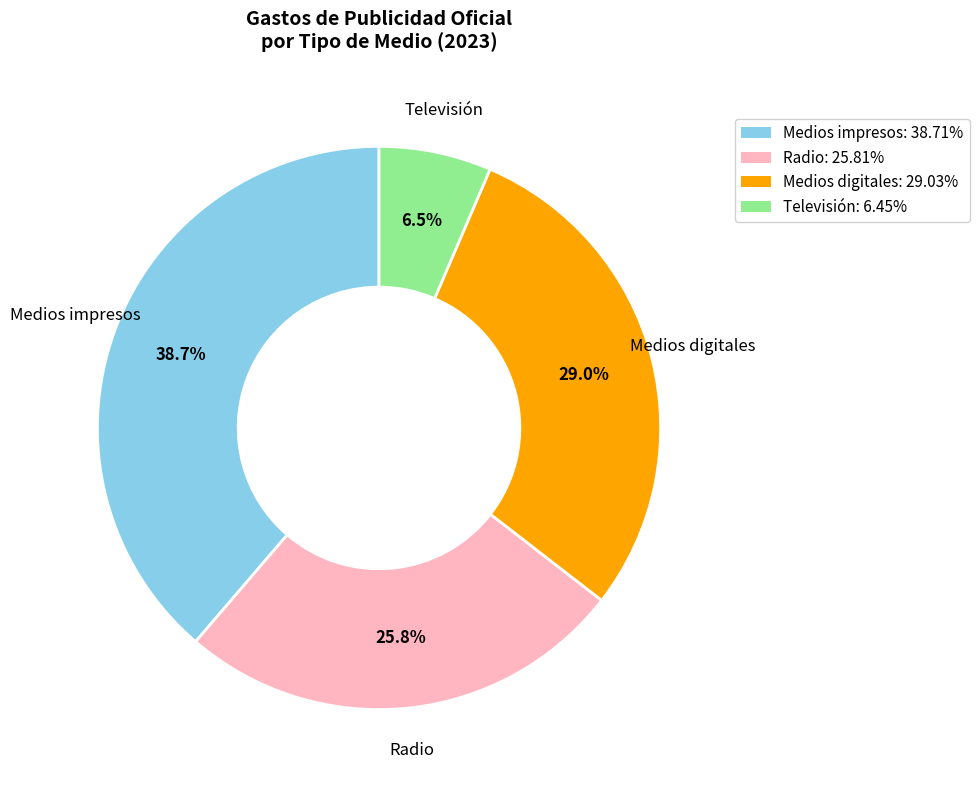

The Medios impresos slice represents 39% of the pie. True or false?

True